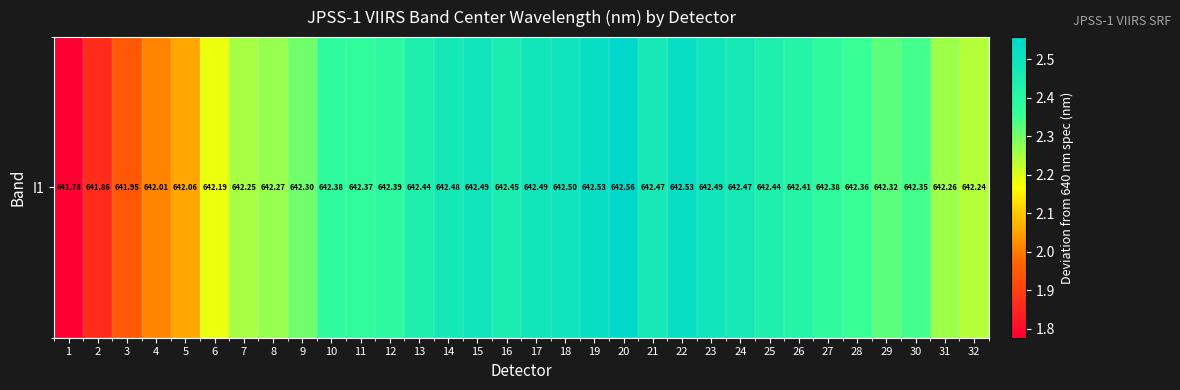

What is the sum of the values at 31 and 17?

4.8